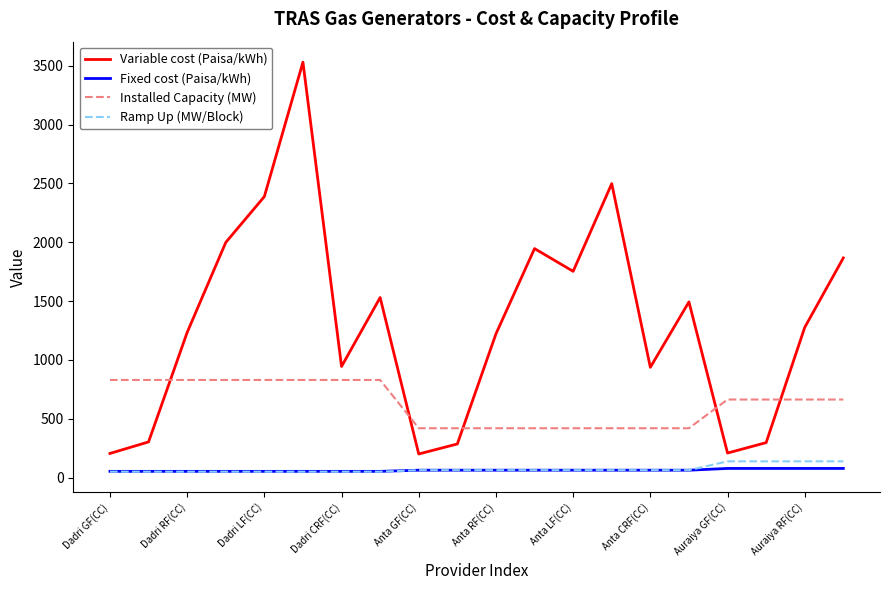

What is the greatest value displayed?

3530.7